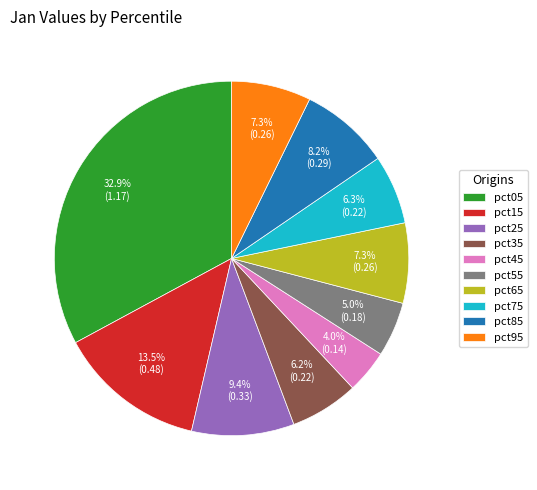

What is the smallest slice in the pie chart?

pct45